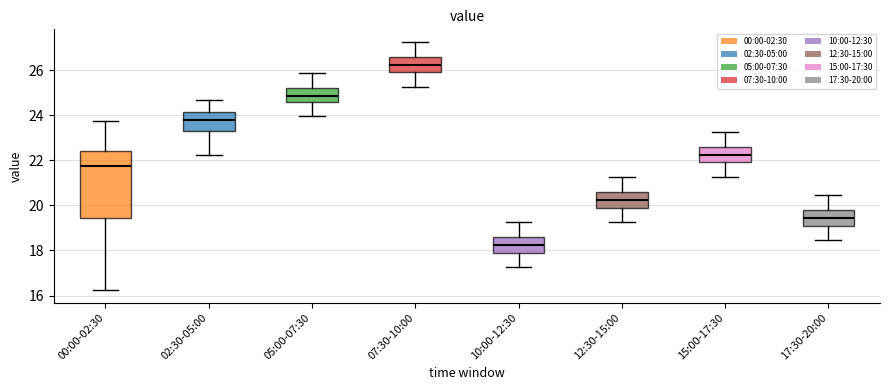

Reading left to right, read every box against the y-axis: the position of its median line, the range the box covers, and the ends of its whiskers. The values are not printed on the chart, so give them approximately, as read against the axis.

00:00-02:30: median 21.8, box 19.4 to 22.4, whiskers 16.2 to 23.8
02:30-05:00: median 23.8, box 23.4 to 24.2, whiskers 22.2 to 24.6
05:00-07:30: median 24.8, box 24.6 to 25.2, whiskers 24.0 to 26.0
07:30-10:00: median 26.2, box 26.0 to 26.6, whiskers 25.2 to 27.2
10:00-12:30: median 18.2, box 18.0 to 18.6, whiskers 17.2 to 19.2
12:30-15:00: median 20.2, box 20.0 to 20.6, whiskers 19.2 to 21.2
15:00-17:30: median 22.2, box 22.0 to 22.6, whiskers 21.2 to 23.2
17:30-20:00: median 19.4, box 19.2 to 19.8, whiskers 18.4 to 20.4